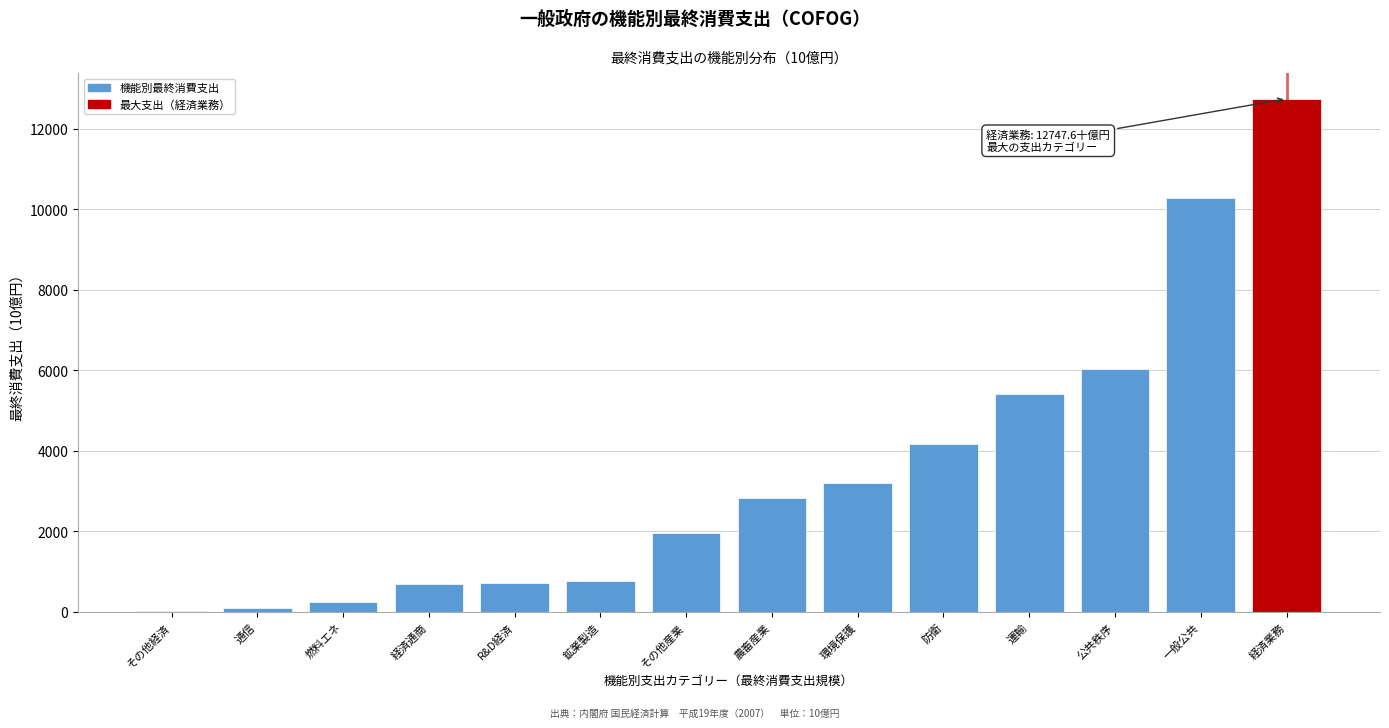

The value at その他産業 is 2668.7. True or false?

False